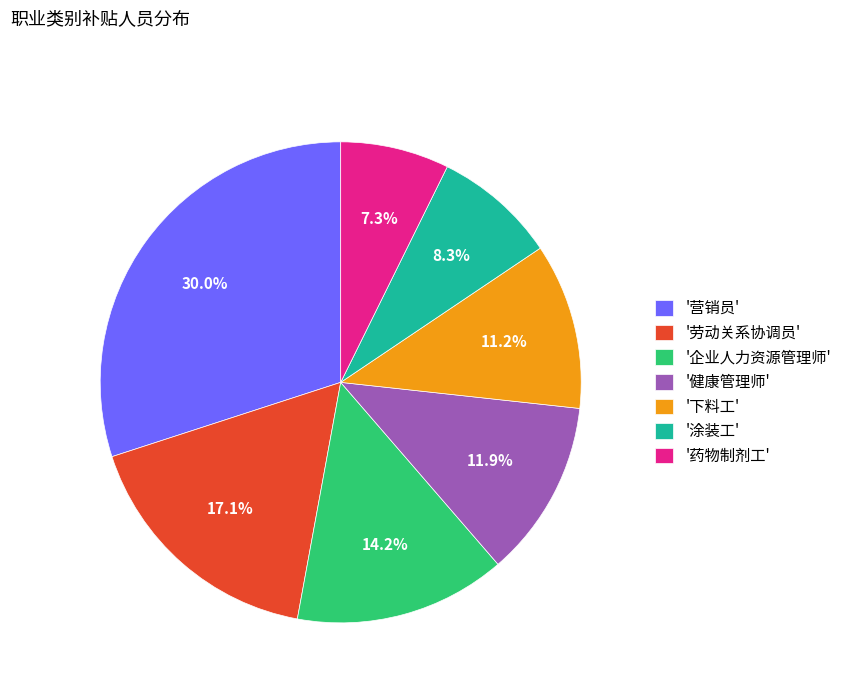

Which category has the smallest portion of the pie?

'药物制剂工'